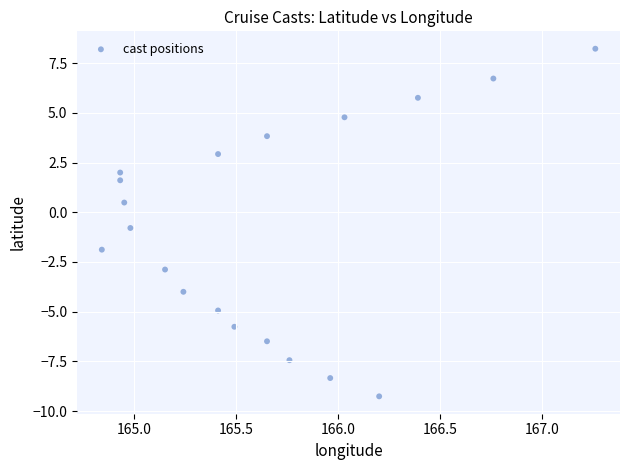

What is the range of X values (max minus min)?

2.4